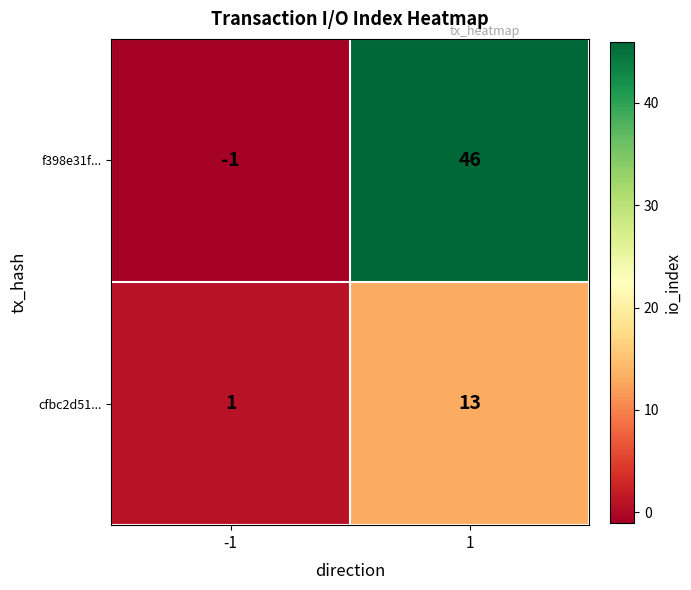

Count the number of categories in the chart.

2